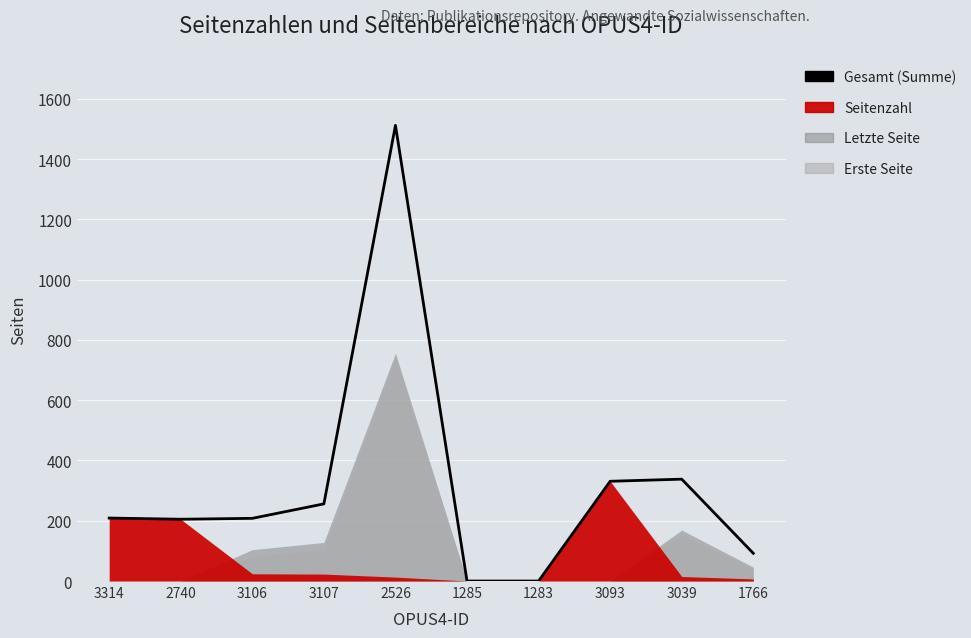

What position from the right is 3314?

10